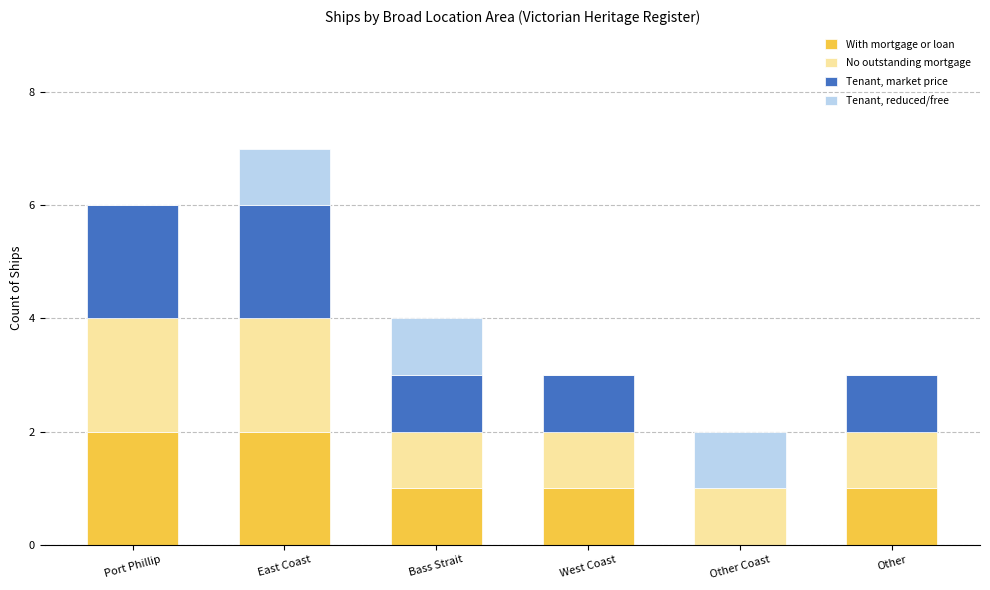

At which category is the sum across all series the highest?

East Coast